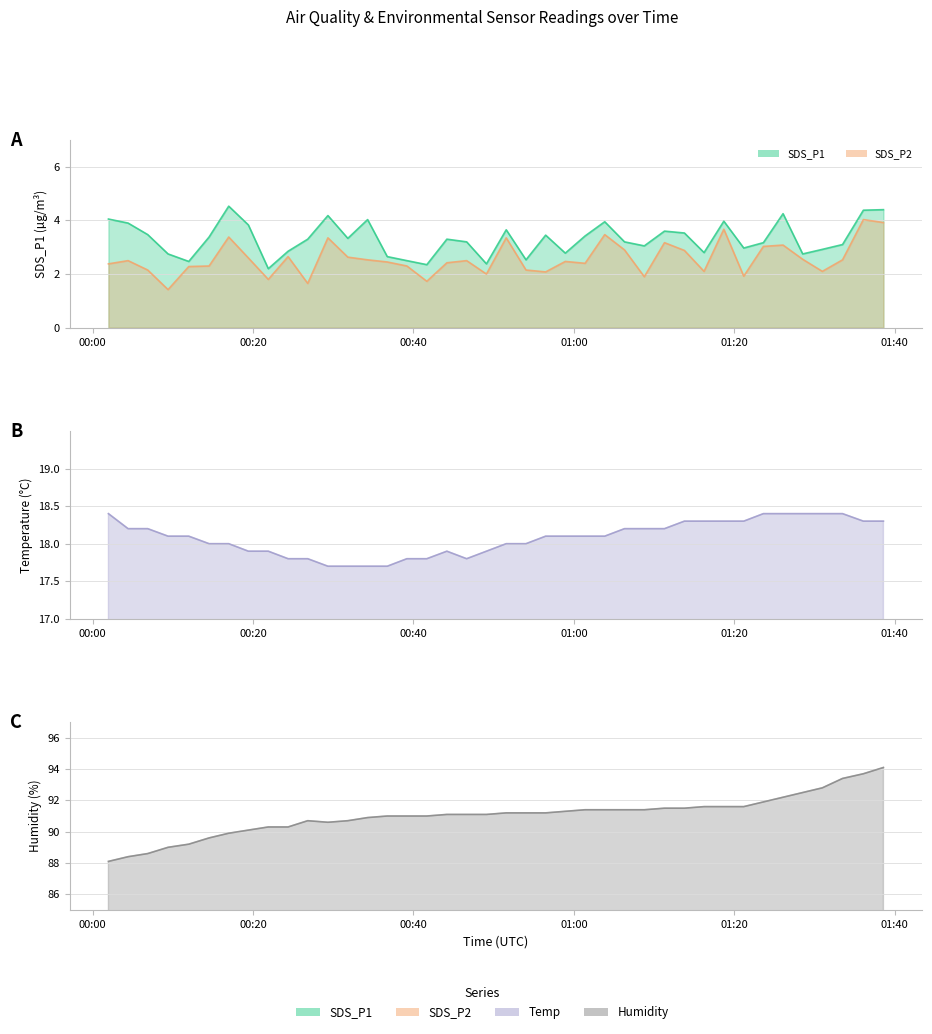

What is the lowest value of the Humidity series?

88.1